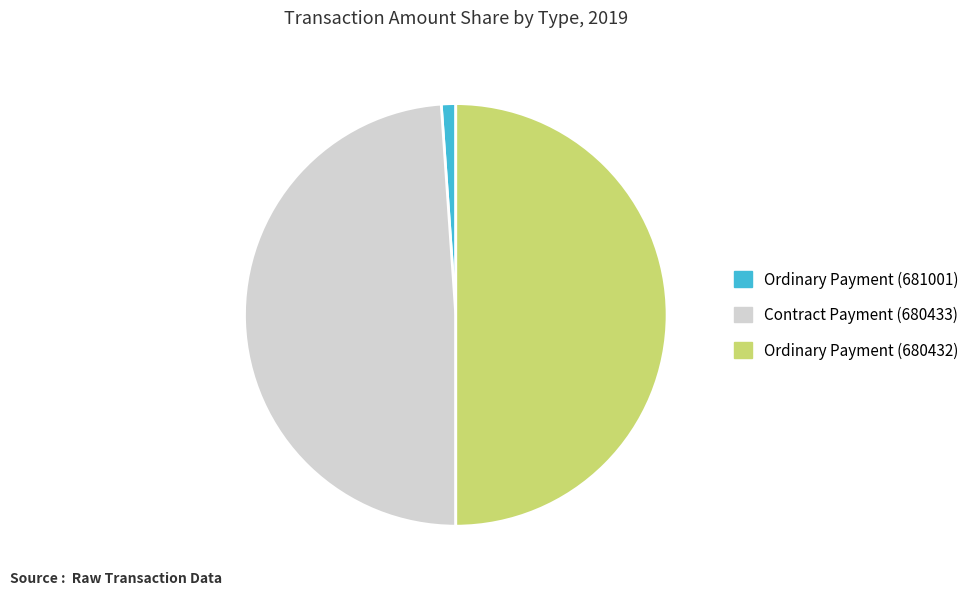

What is the ratio of the value at Ordinary Payment (680432) to the value at Contract Payment (680433)?

1.0